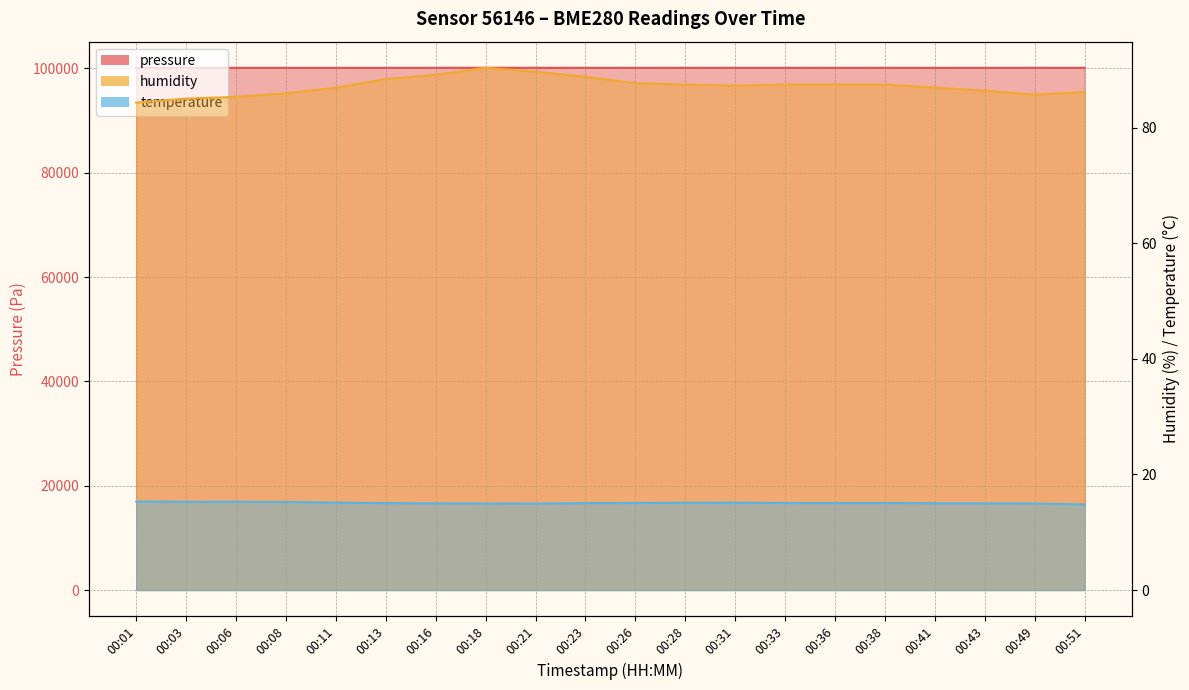

Where is the first local maximum for humidity?

00:18